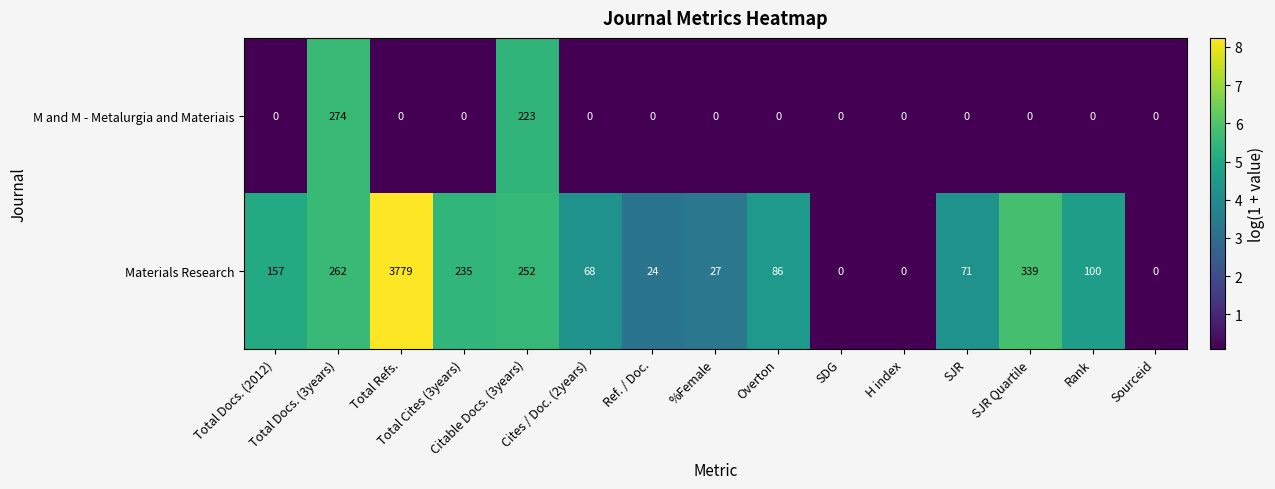

Between Citable Docs. (3years) and Rank, which series saw the biggest shift?

M and M - Metalurgia and Materiais